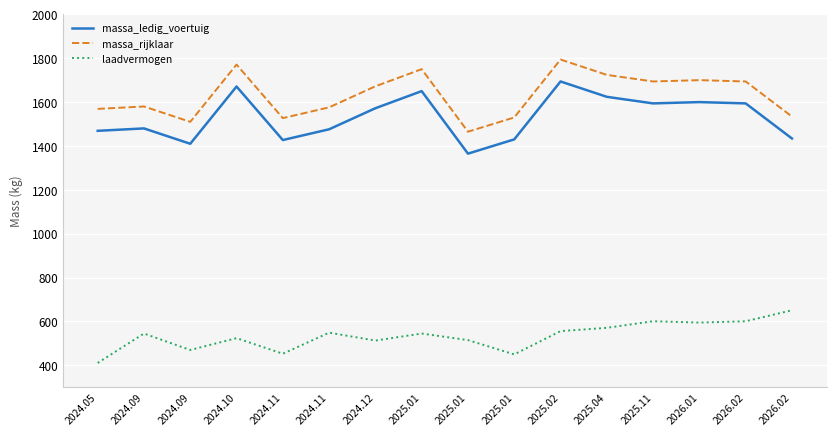

Is this an area chart (filled region under the line)?

No